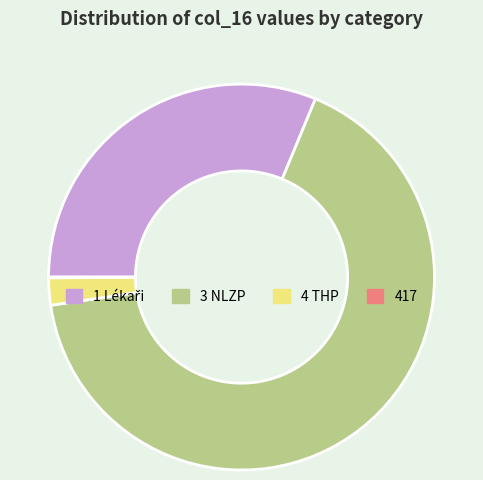

The 3 NLZP slice represents 66% of the pie. True or false?

True